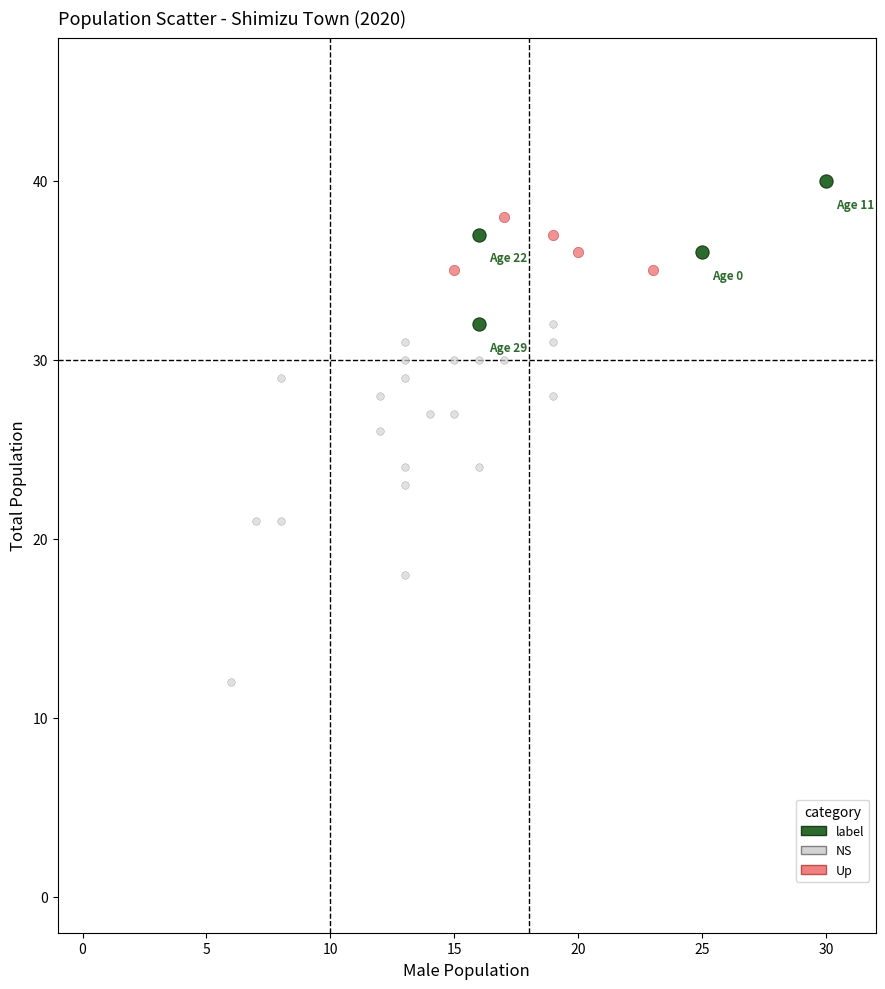

Which series has the largest Y range (max minus min)?

NS